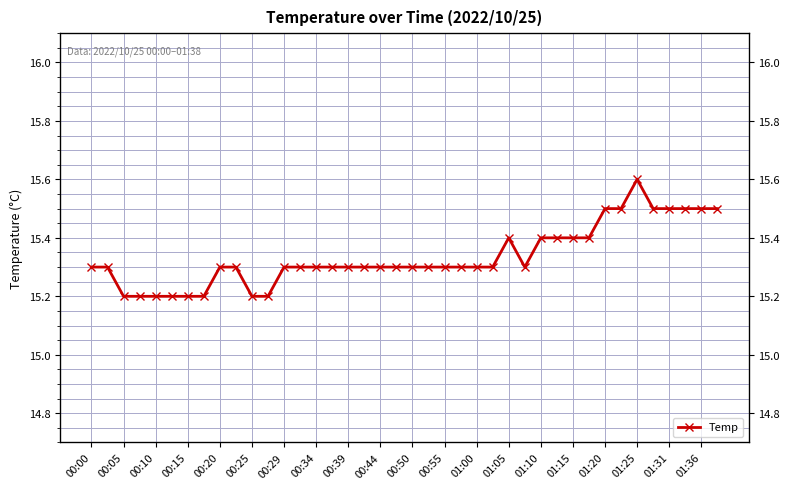

How many data points does each series have?

40